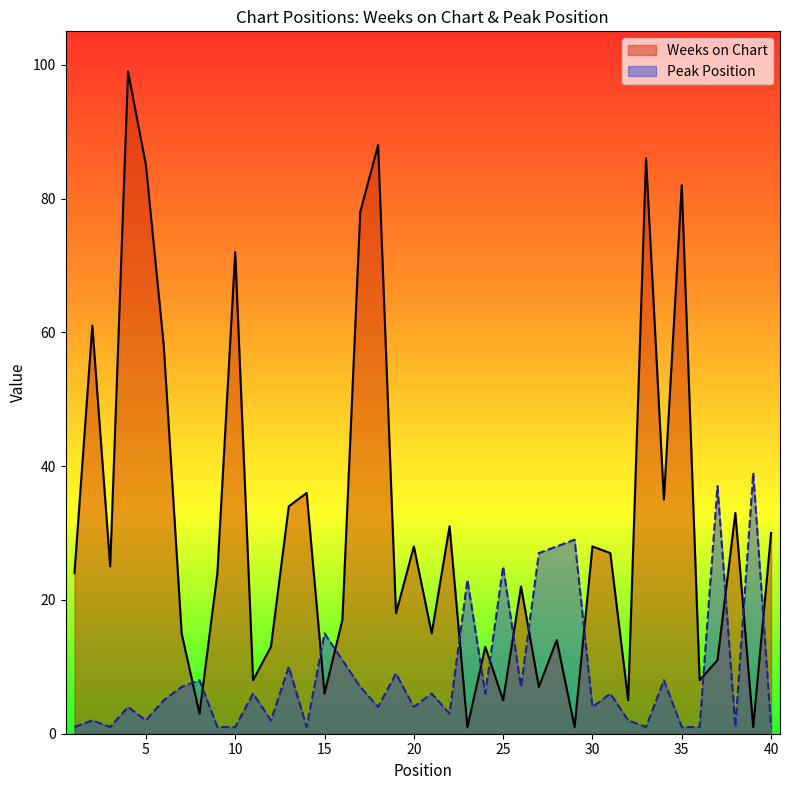

How many lines are shown in the chart?

2